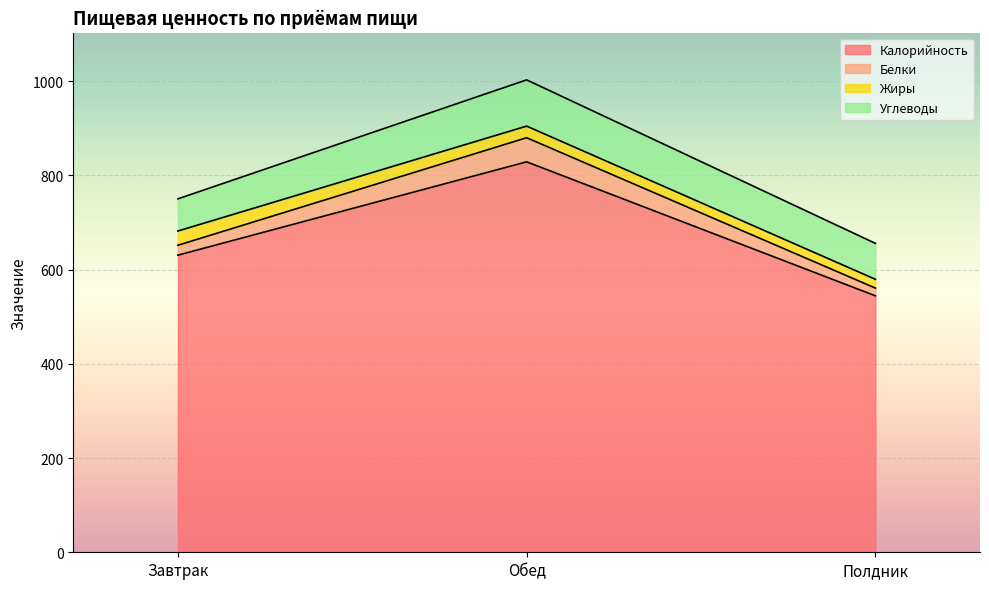

What position from the right is Обед?

2